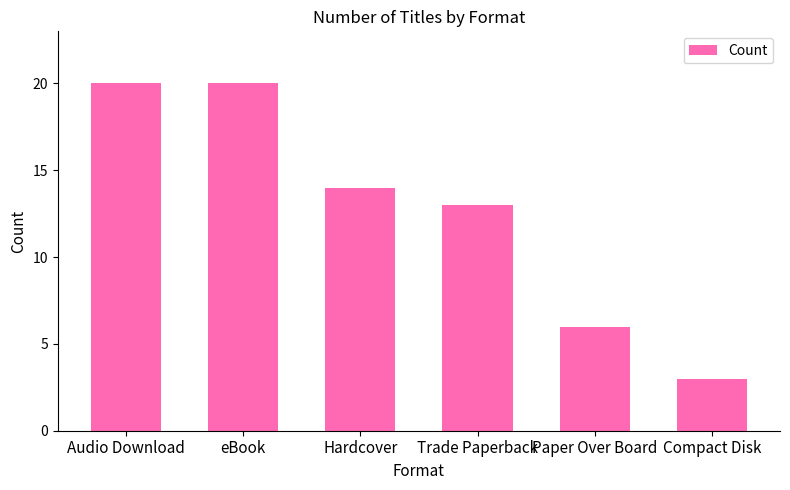

What is the value of the 6th bar from the left?

3